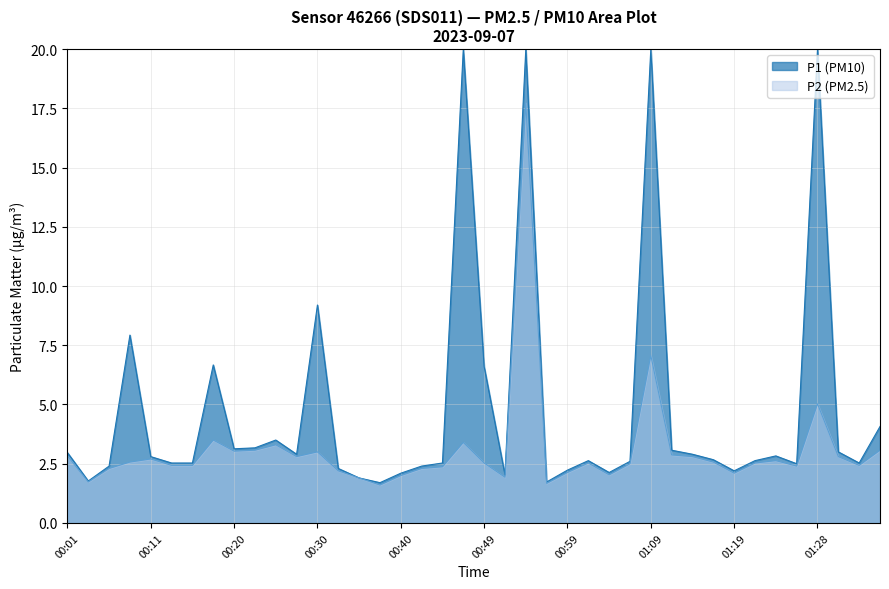

Count the number of data series in this chart.

2